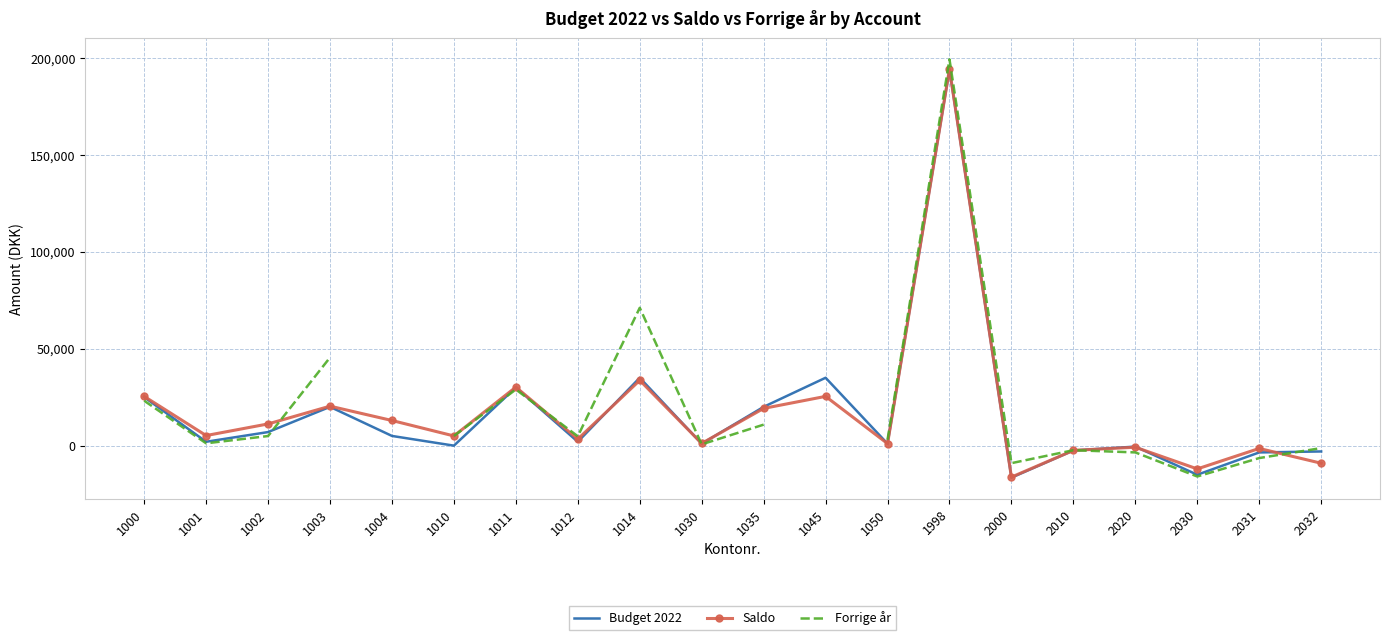

Which series has the largest range (max minus min)?

Forrige år